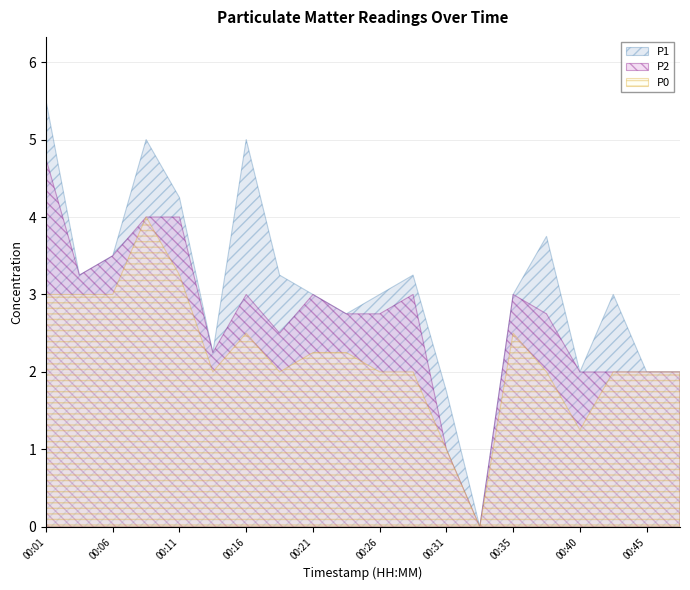

What is the total value across all series at 00:18?

7.8